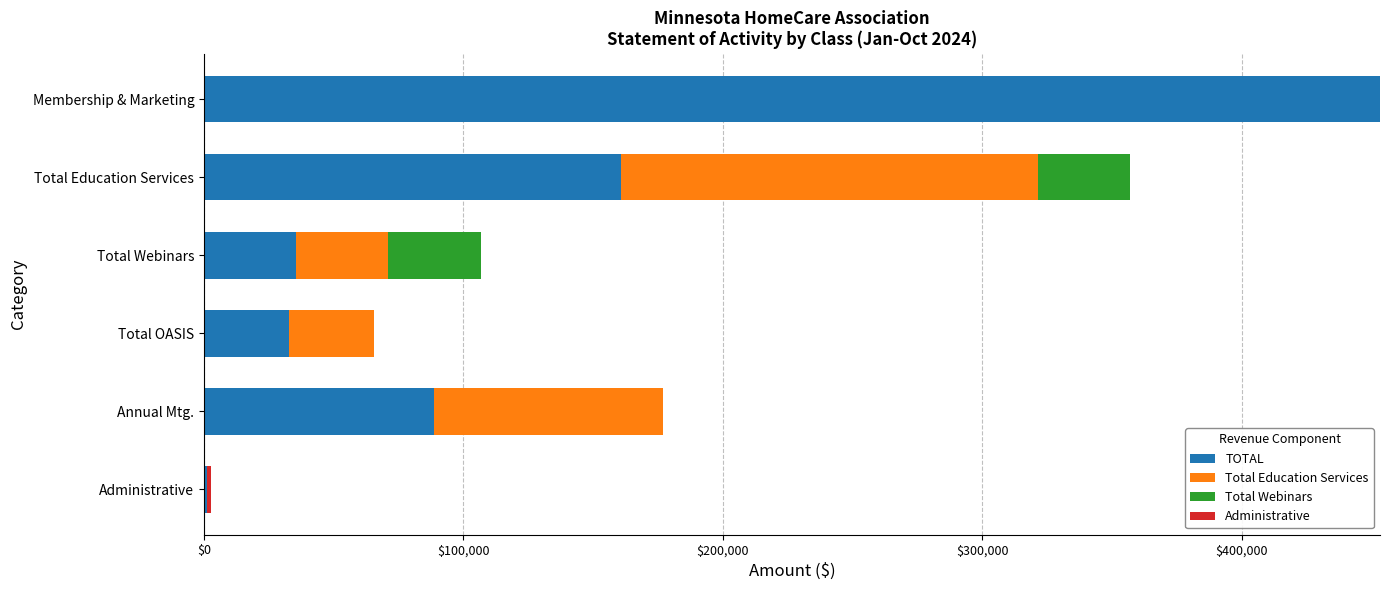

At which label is TOTAL closest to 227339?

Total Education Services